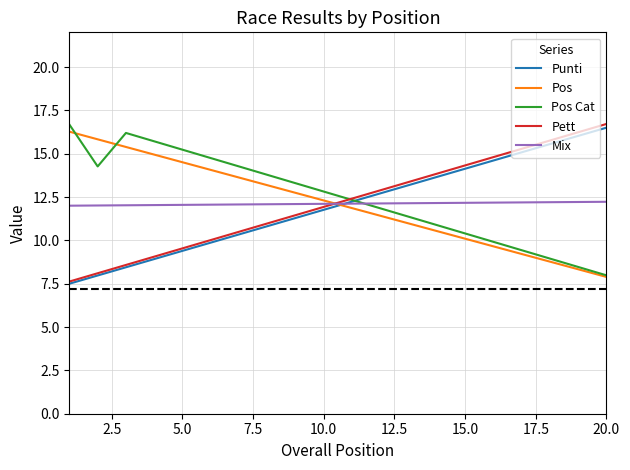

What is the highest value of the Pos Cat series?

16.7